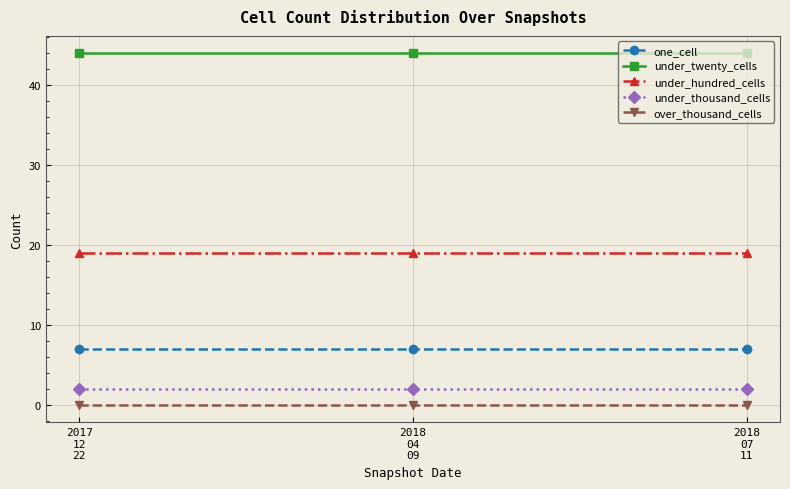

What is the difference between the highest and lowest values at 2017
12
22?

44